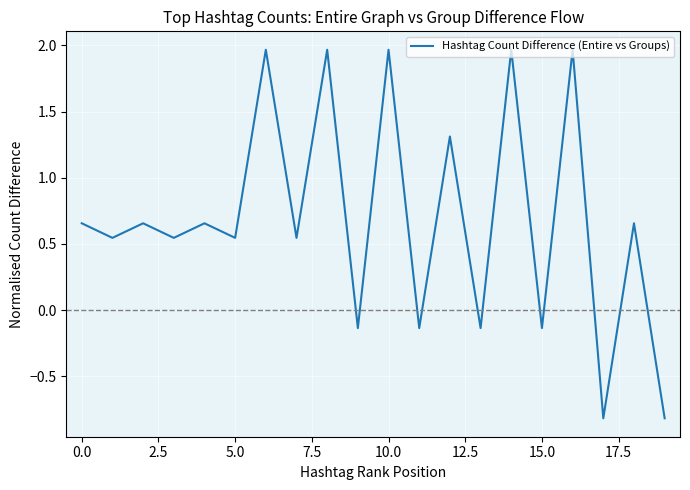

What is the smallest value displayed?

-0.8